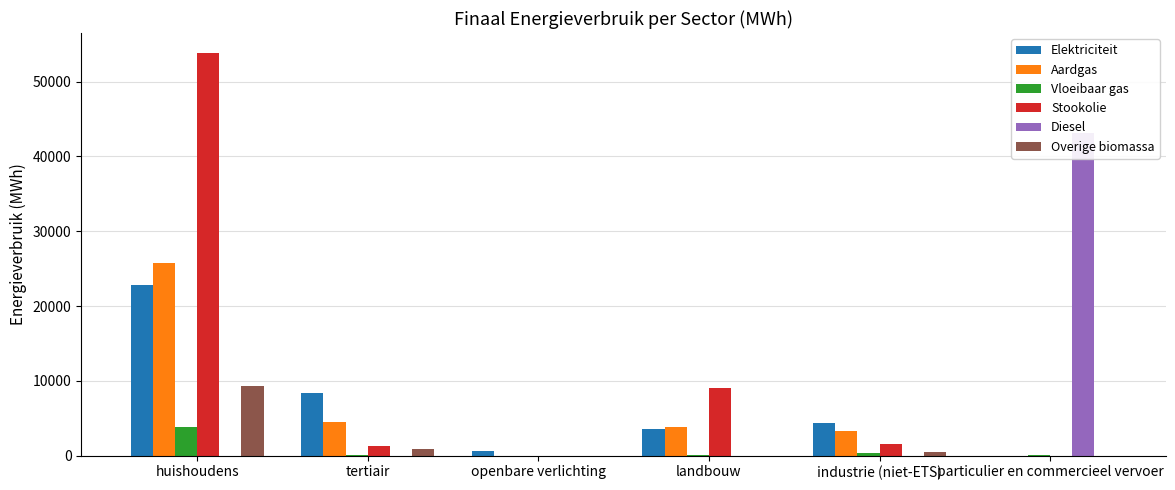

The value of Stookolie at particulier en commercieel vervoer is -27993.4. True or false?

False